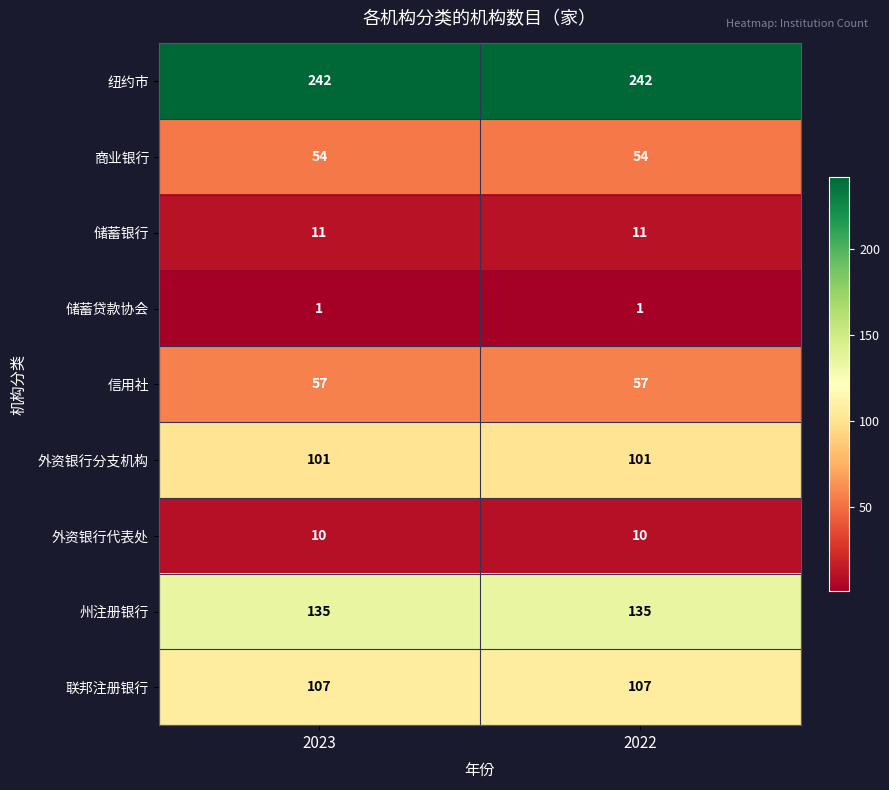

What is the spread (max minus min) of values at 2022?

241